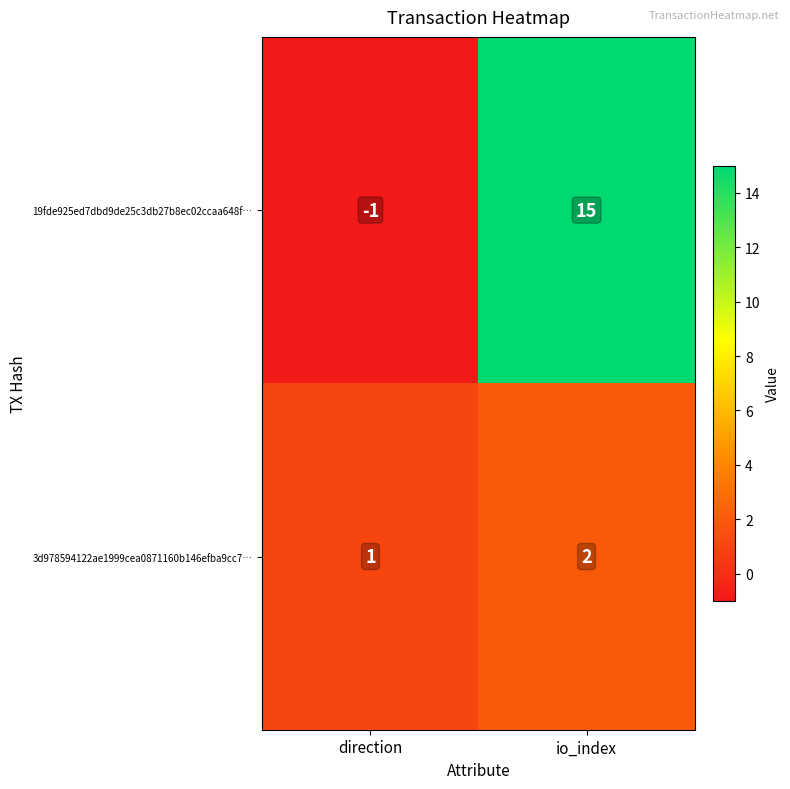

Which category has the lowest value across all series?

direction